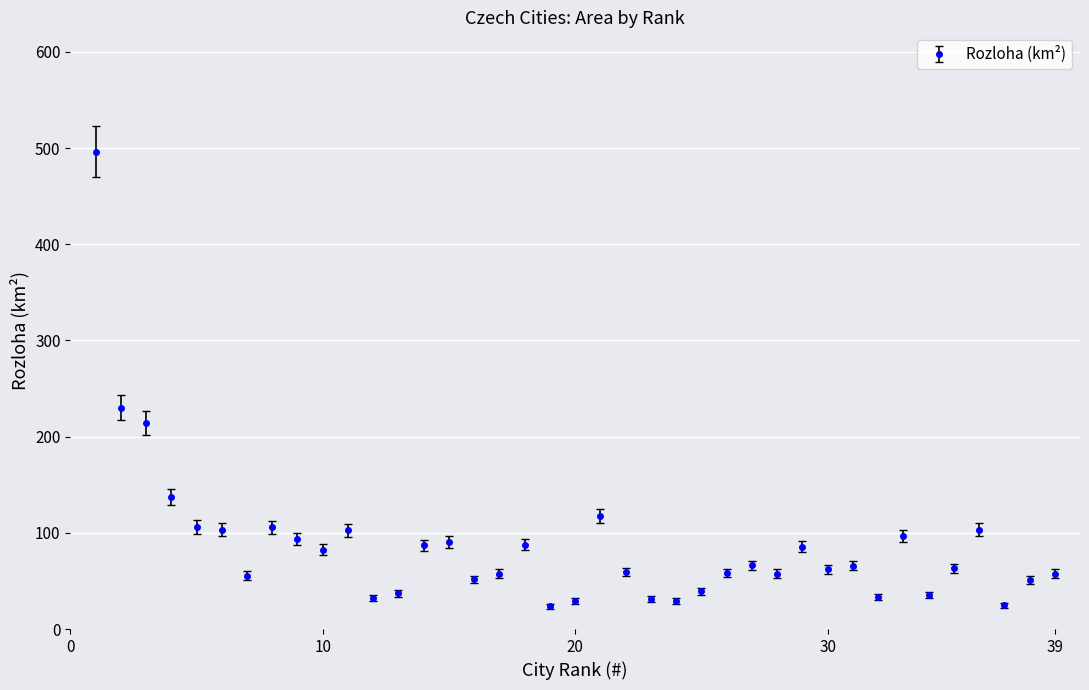

True or false: the data has more than 0 interior local peaks.

True